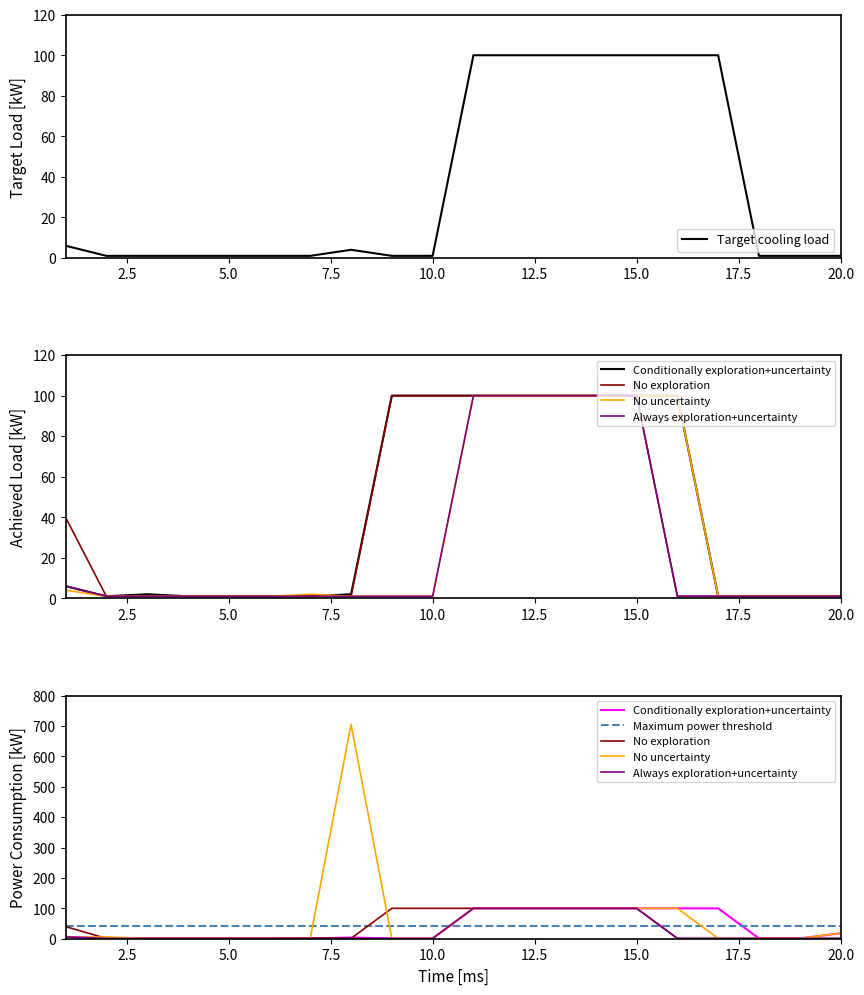

Which series has the largest total across all categories?

No uncertainty